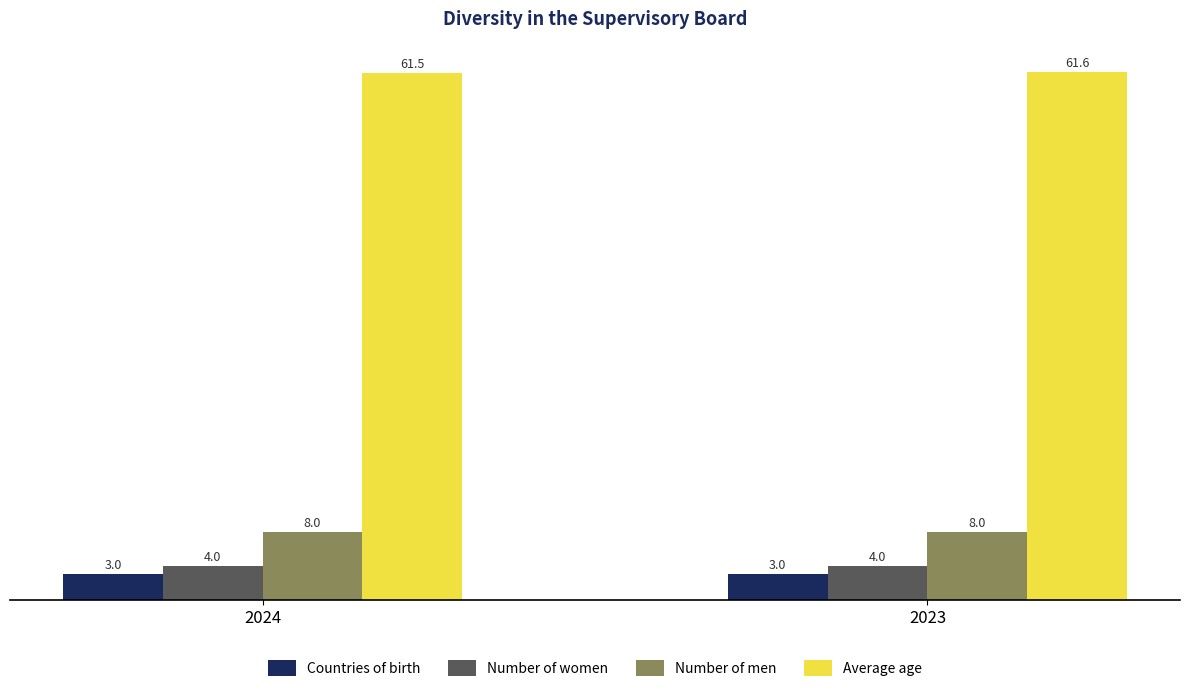

How many data points does each series have?

2